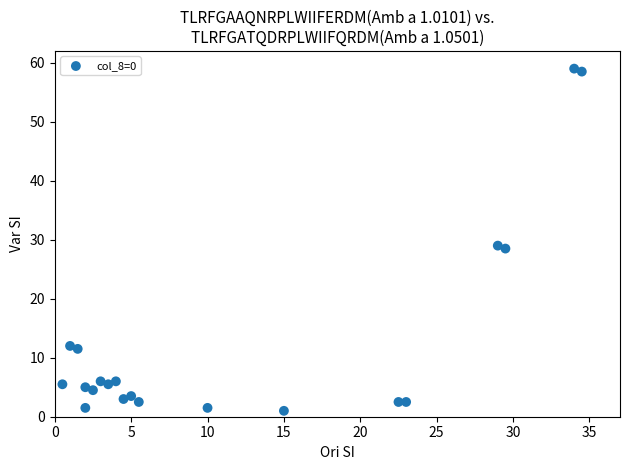

What is the range of Y values (max minus min)?

58.0